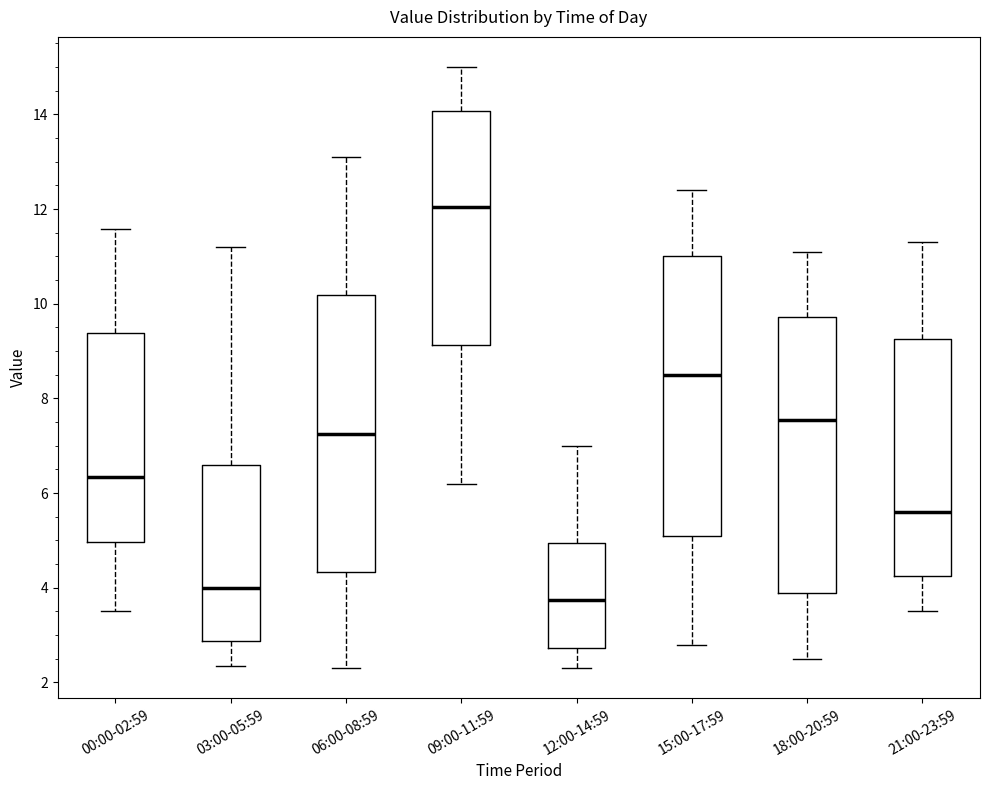

Where does the median line of the box for 03:00-05:59 sit on the y-axis? The values are not printed on the chart, so give them approximately, as read against the axis.

4.0